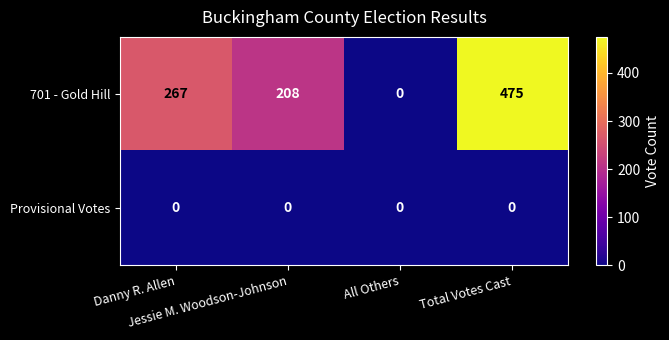

What is the difference between the second highest and minimum values in the 701 - Gold Hill series?

267